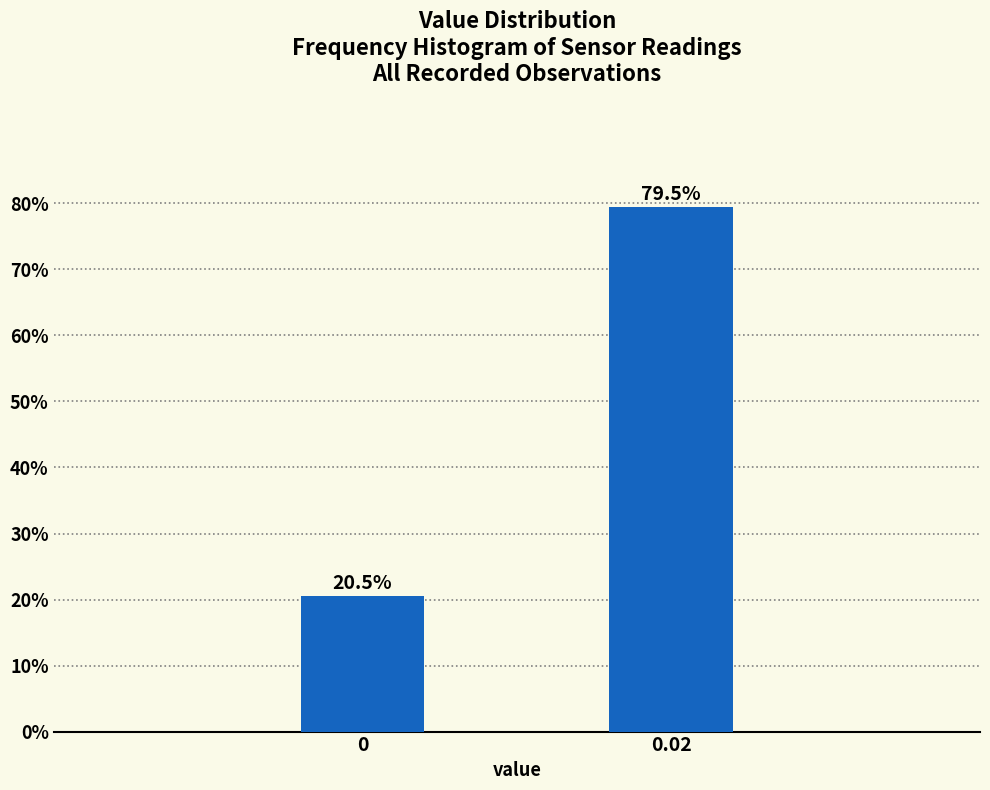

Reading left to right, what are all the values shown in this chart?

0=20.5	0.02=79.5